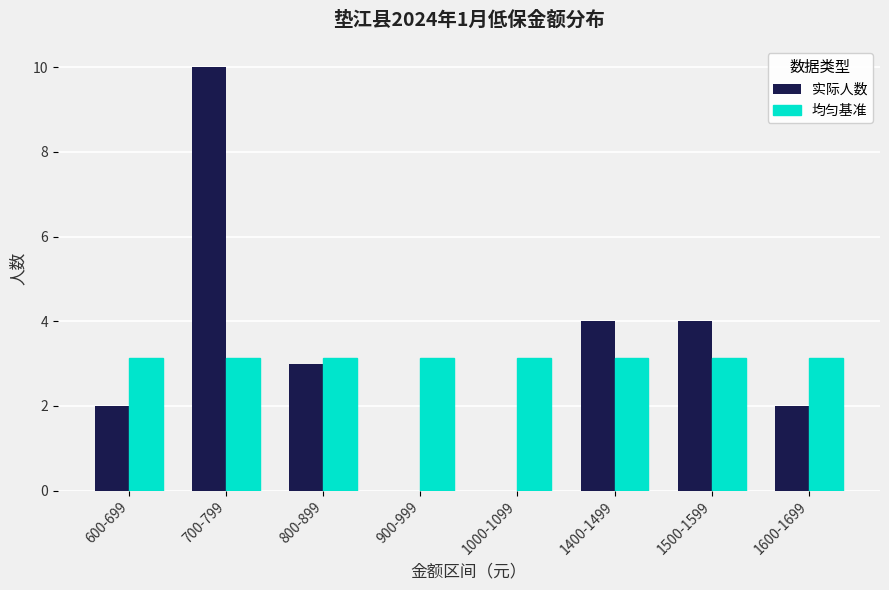

Which series changed the most between 600-699 and 700-799?

实际人数